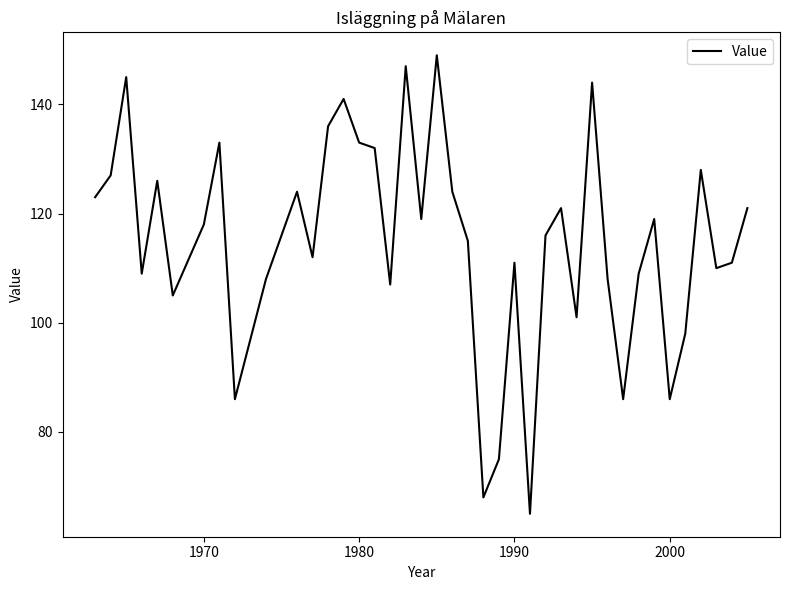

What is the smallest value displayed?

65